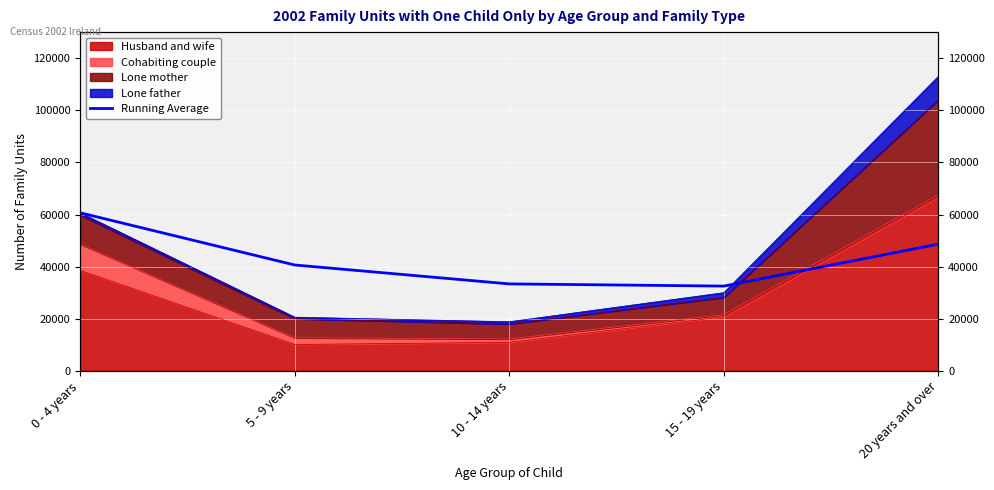

Is it true that the value at 5 - 9 years is 40618.0?

True